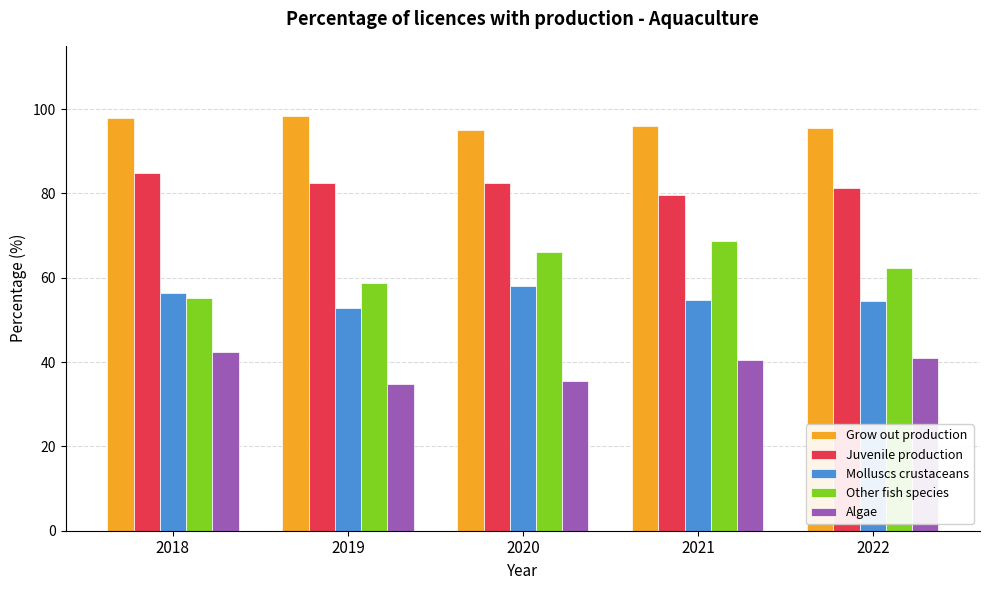

What is the highest value of the Molluscs crustaceans series?

58.1